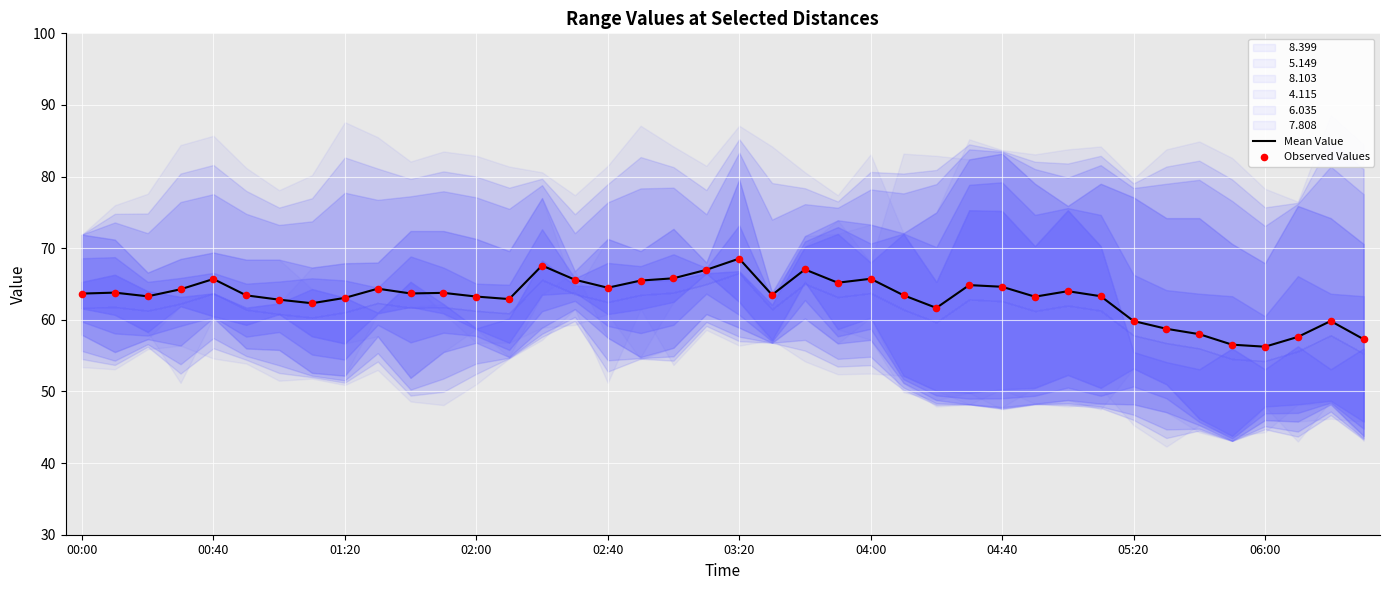

Which series contains the lowest Y value?

Mean Value